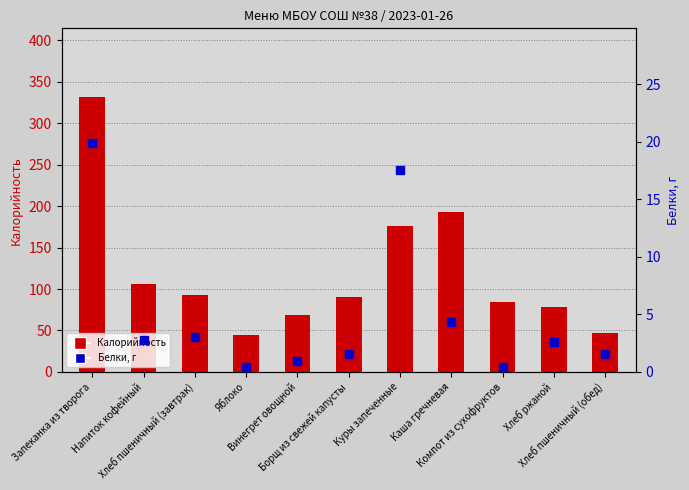

What is the total value across all series at Яблоко?

44.8